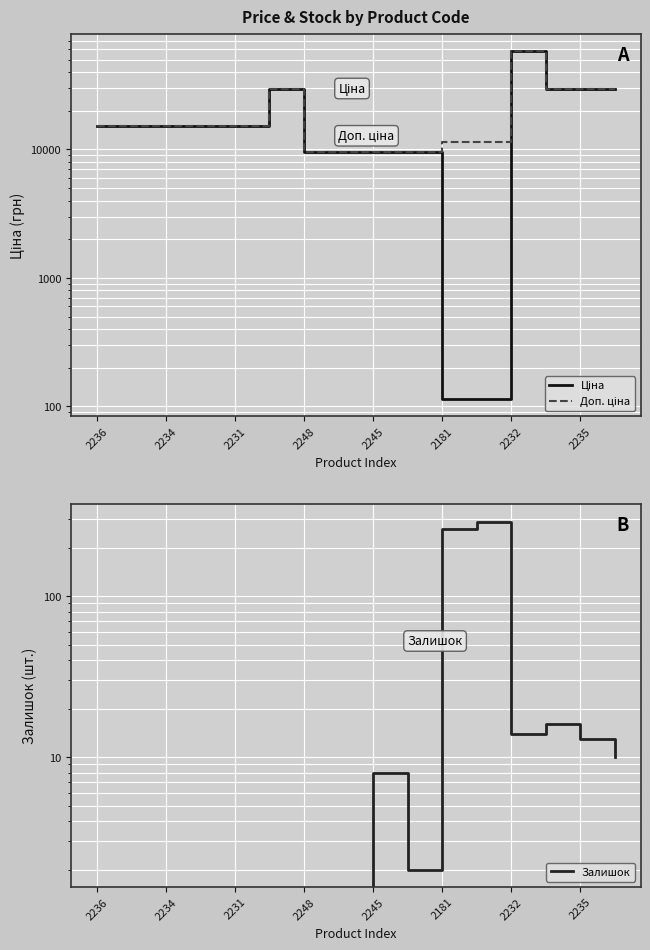

True or false: Доп. ціна has more than 1 points higher than both neighbors.

True